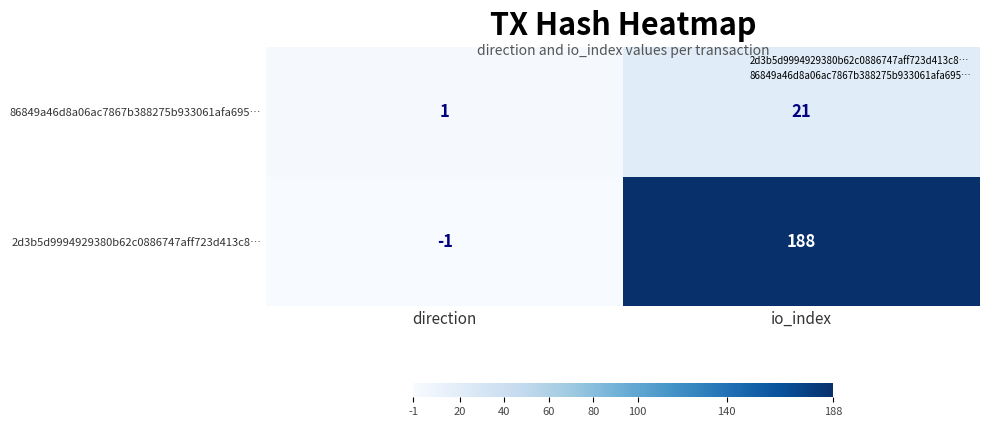

True or false: the data shows 35 at io_index.

False